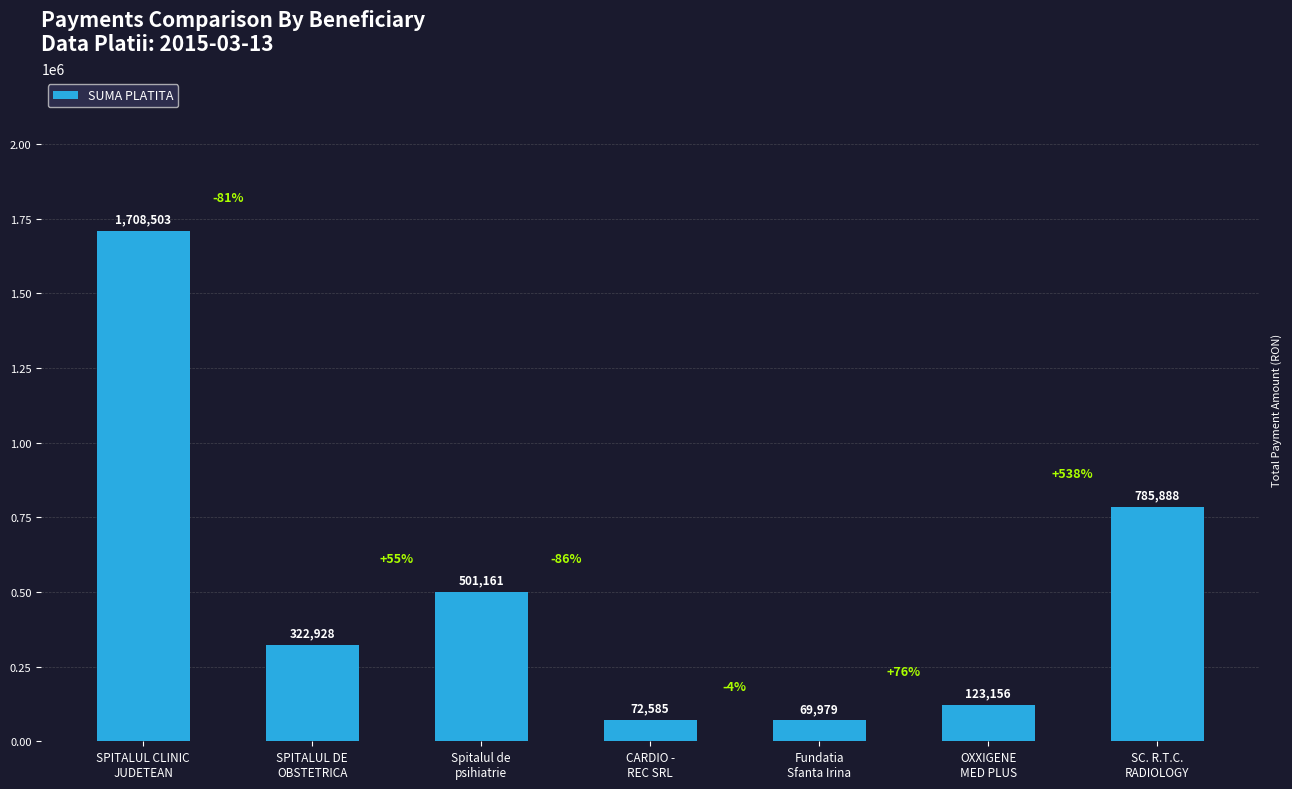

What is the sum of all values?

3584200.0